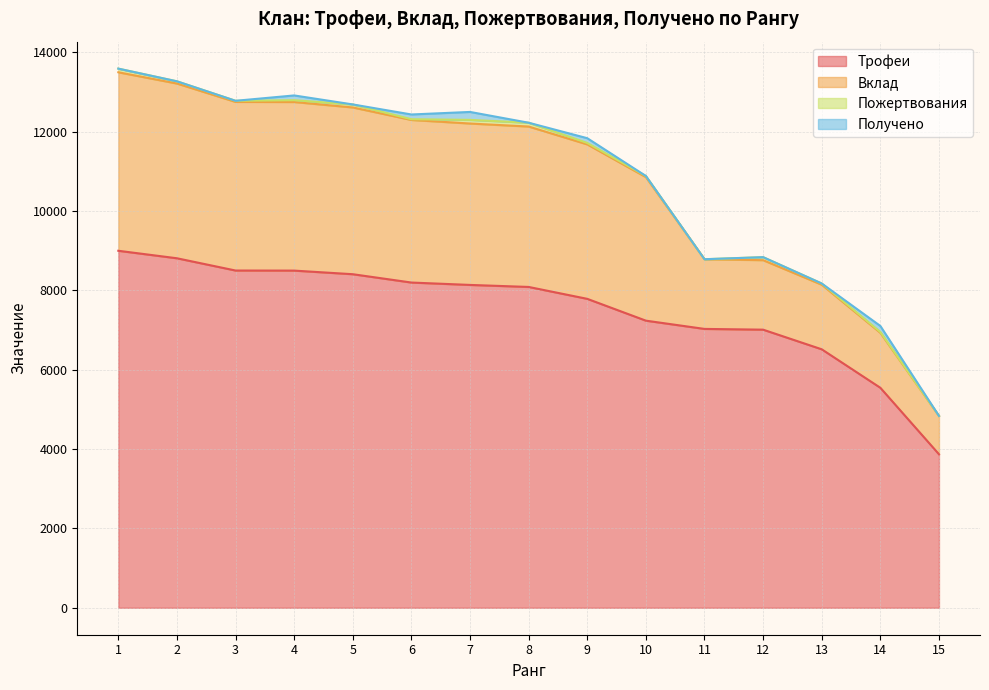

Does the chart display data point markers on the line(s)?

No